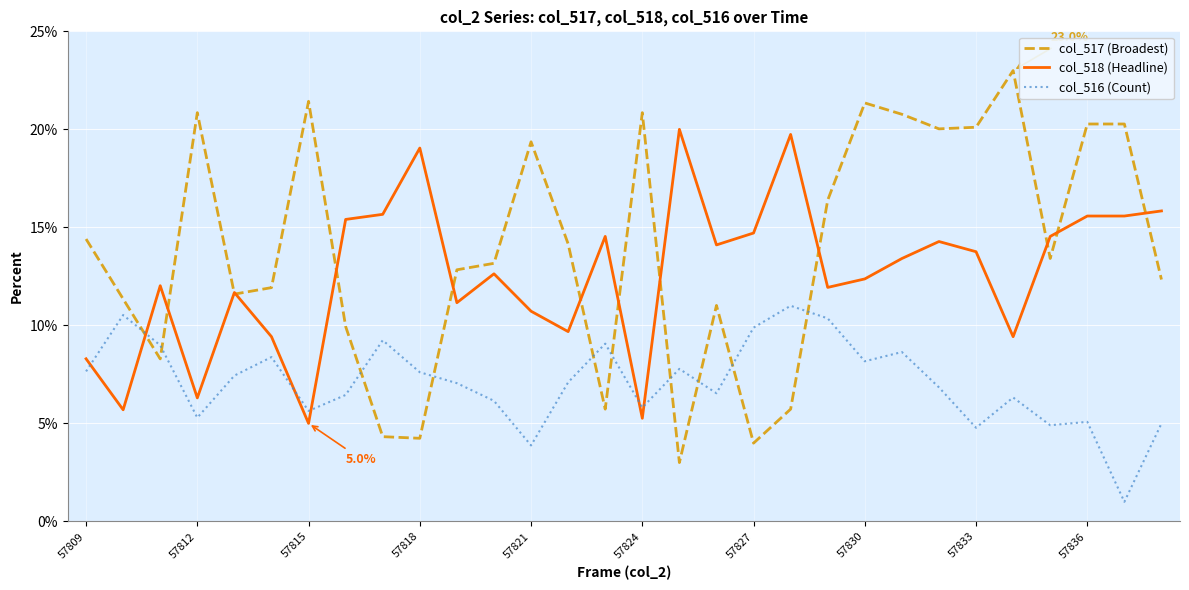

List the series in order of their overall mean, lowest first.

col_516 (Count), col_518 (Headline), col_517 (Broadest)